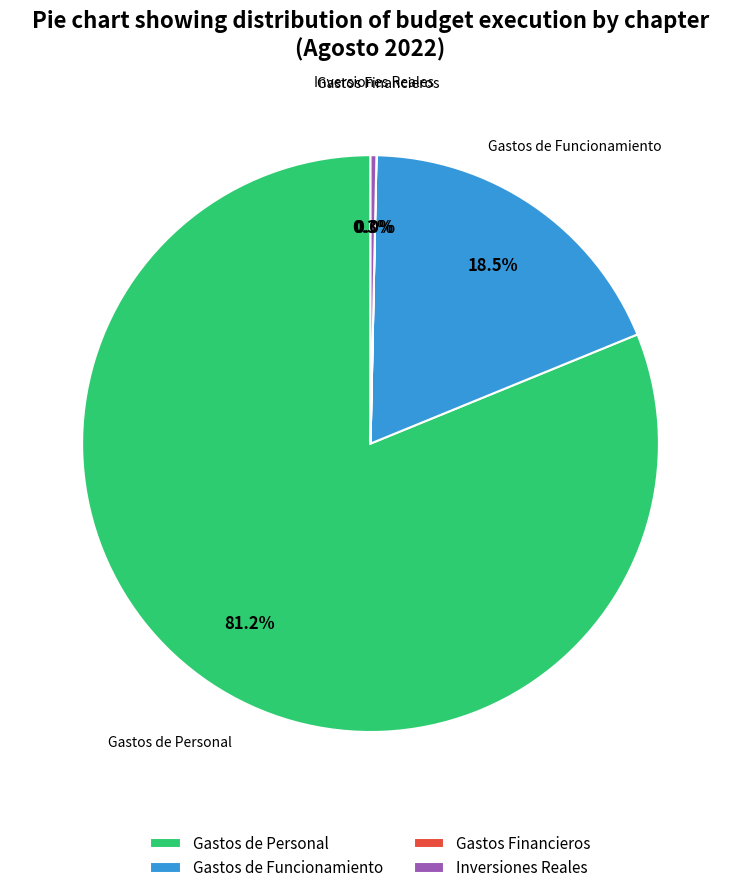

What is the largest slice in the pie chart?

Gastos de Personal